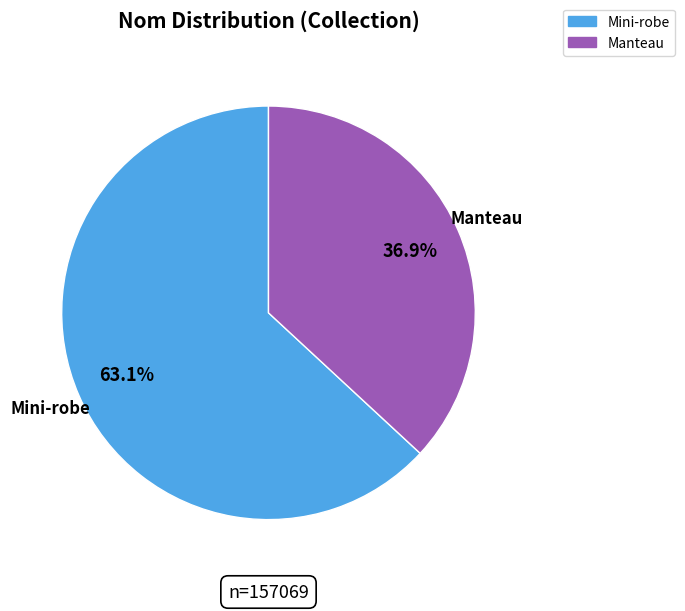

What percentage do Manteau and Mini-robe together represent?

100.0%